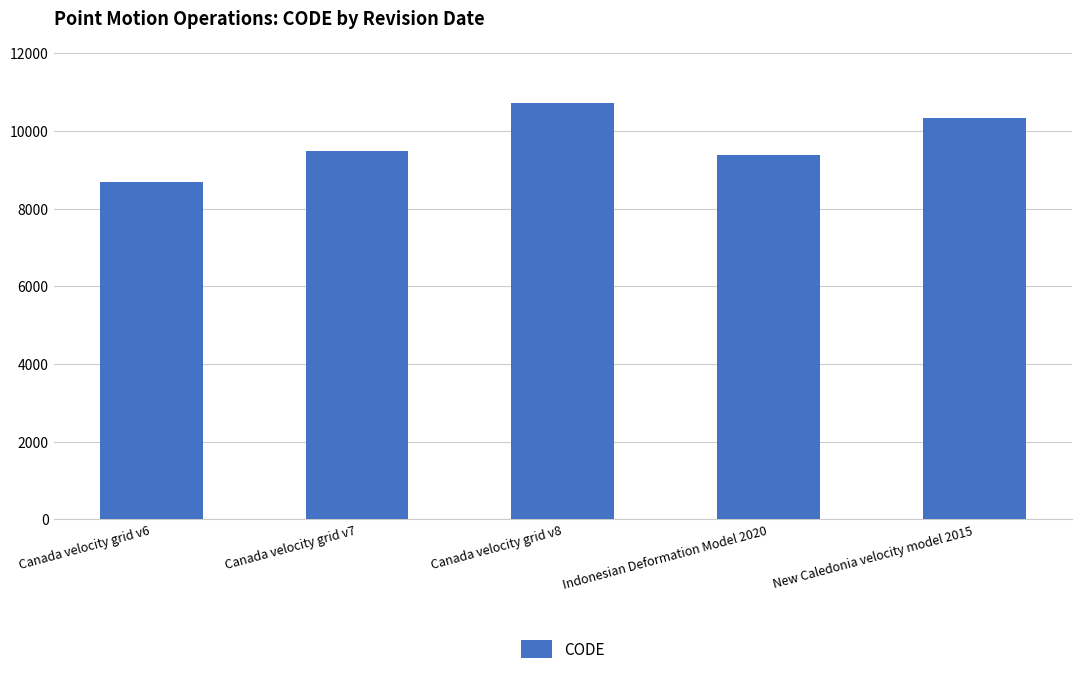

What is the maximum value shown in the chart?

10707